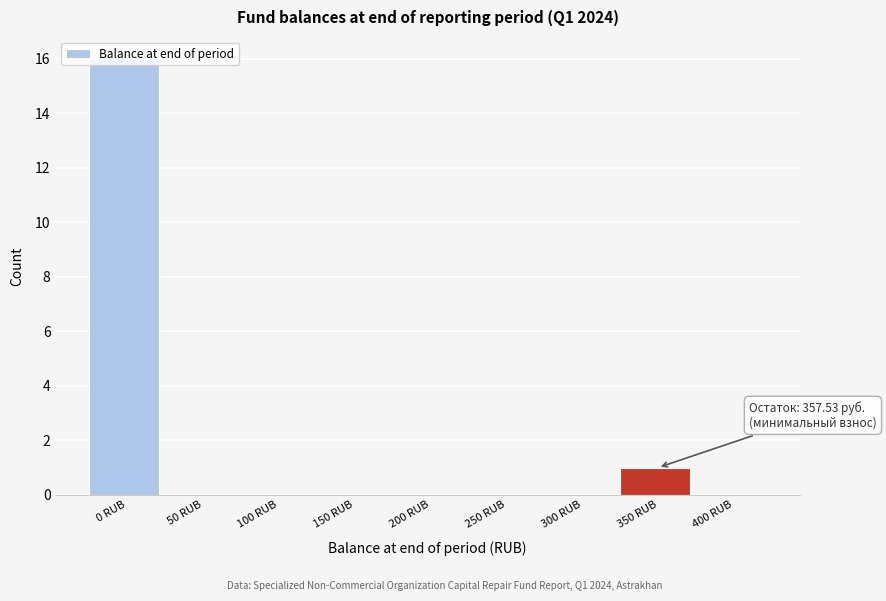

What is the greatest value displayed?

16